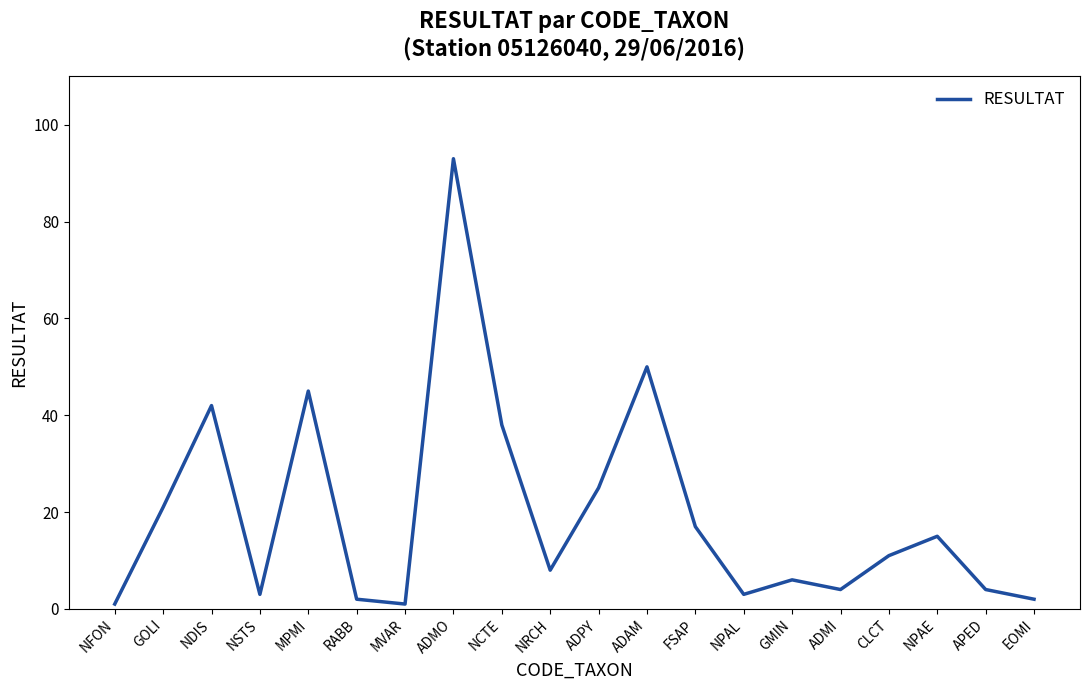

True or false: there are more than 0 points higher than both neighbors.

True